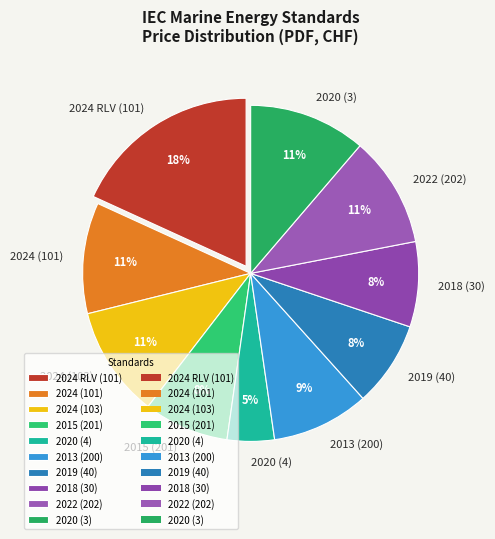

Which slice is the largest?

2024 RLV (101)